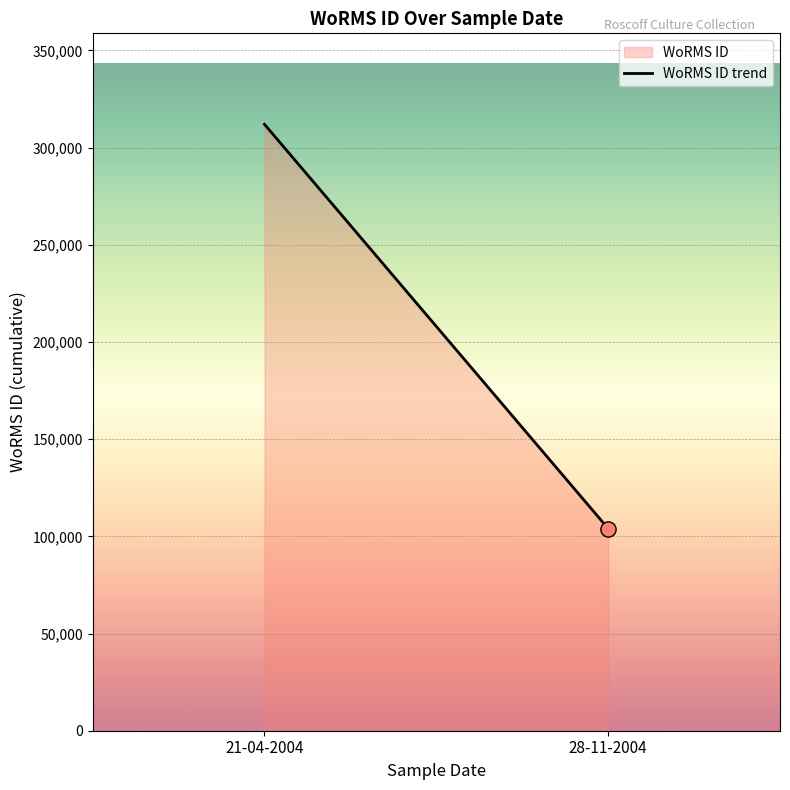

What is the change in value from 21-04-2004 to 28-11-2004?

-208005